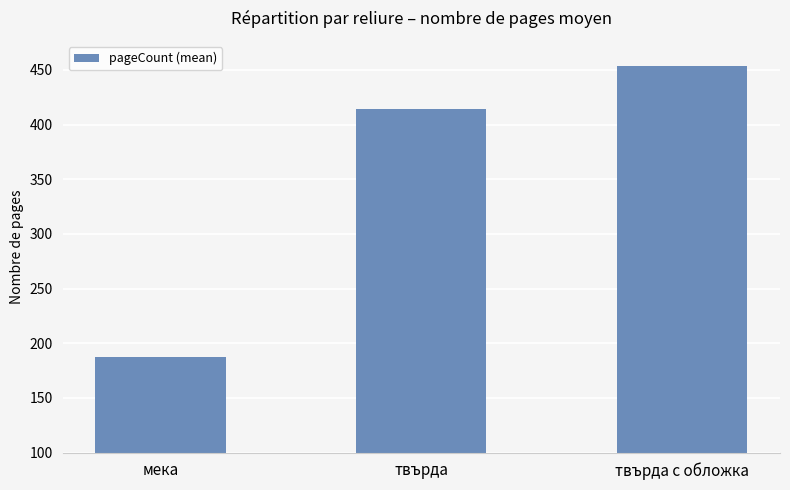

Reading right to left, extract all data points from this chart.

твърда с обложка=454.0	твърда=414.0	мека=187.6